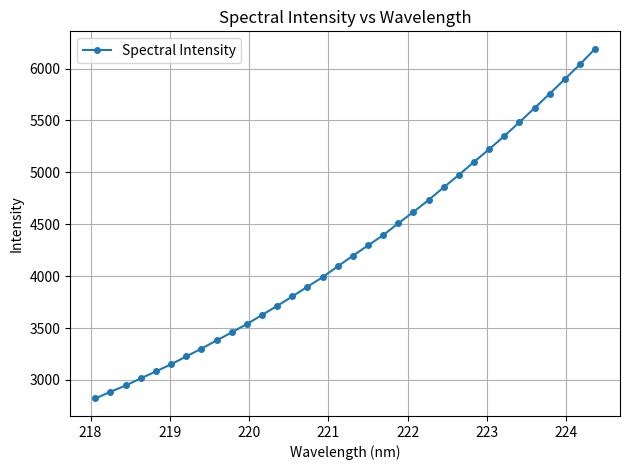

What is the value of the 23rd point from the left?

4733.7